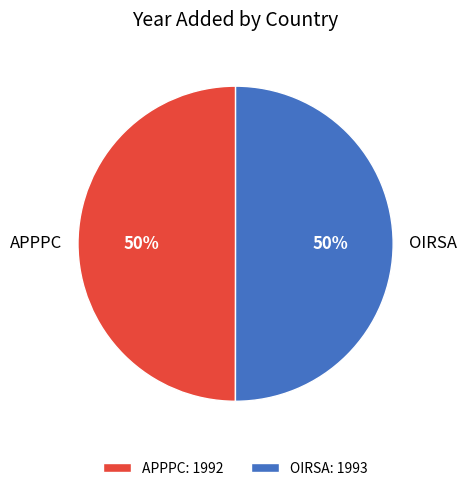

The OIRSA slice represents 50% of the pie. True or false?

True